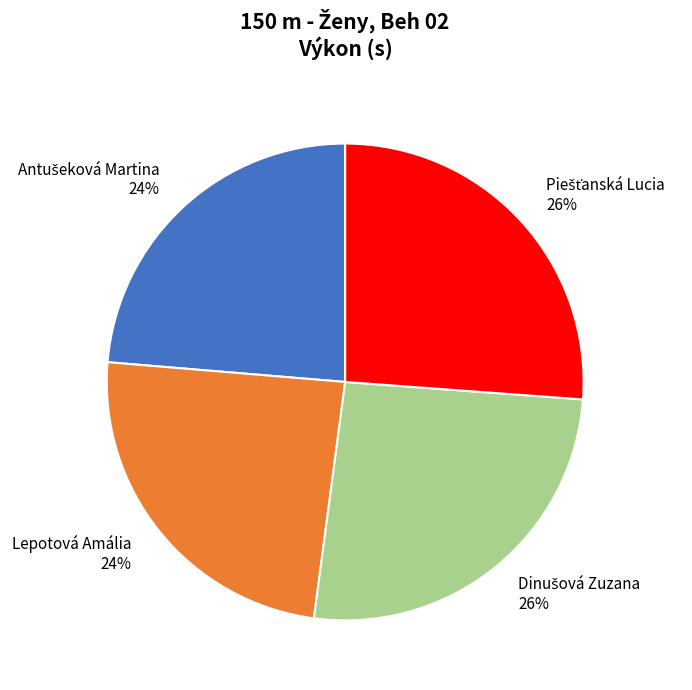

True or false: Lepotová Amália accounts for 24% of the total.

True